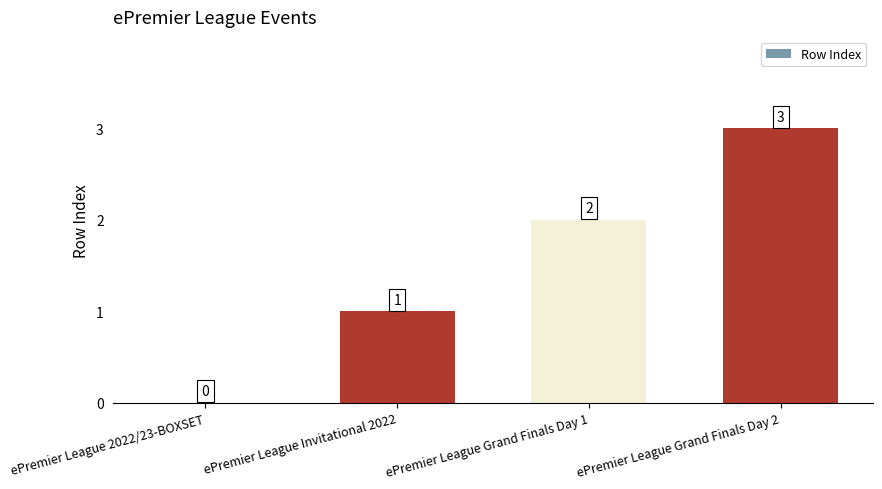

The chart shows a value of 4 at ePremier League Grand Finals Day 2. True or false?

False